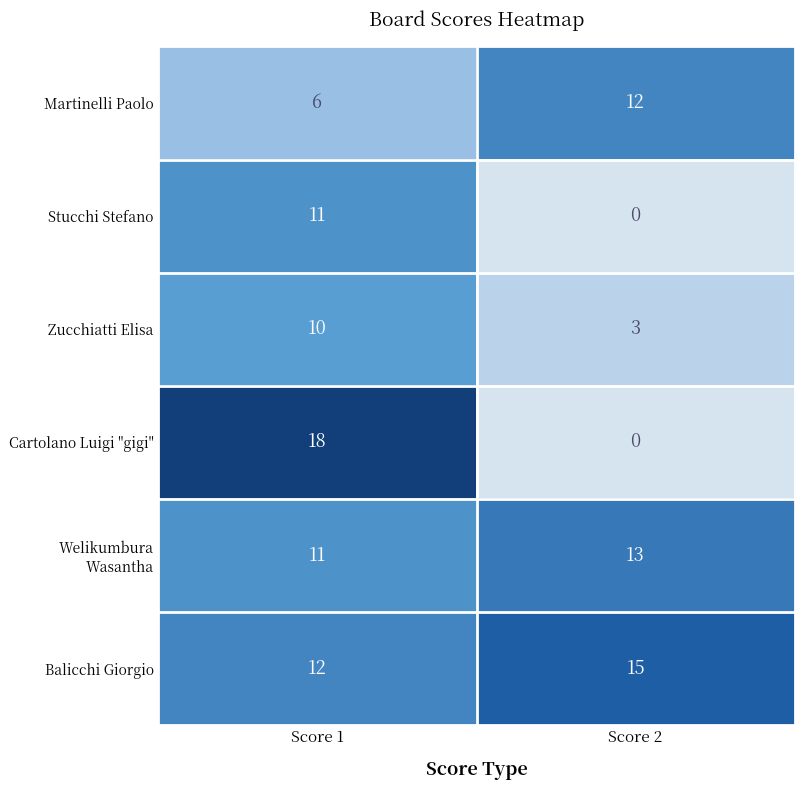

True or false: Zucchiatti Elisa has a value of 5 at Score 1.

False